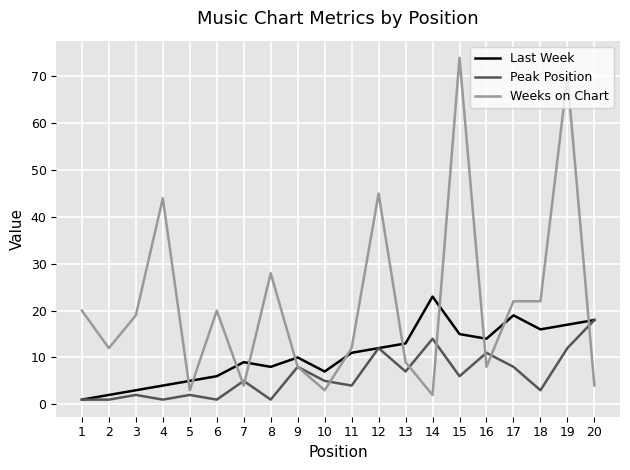

After their last crossing, which series has the higher values: Last Week or Weeks on Chart?

Last Week